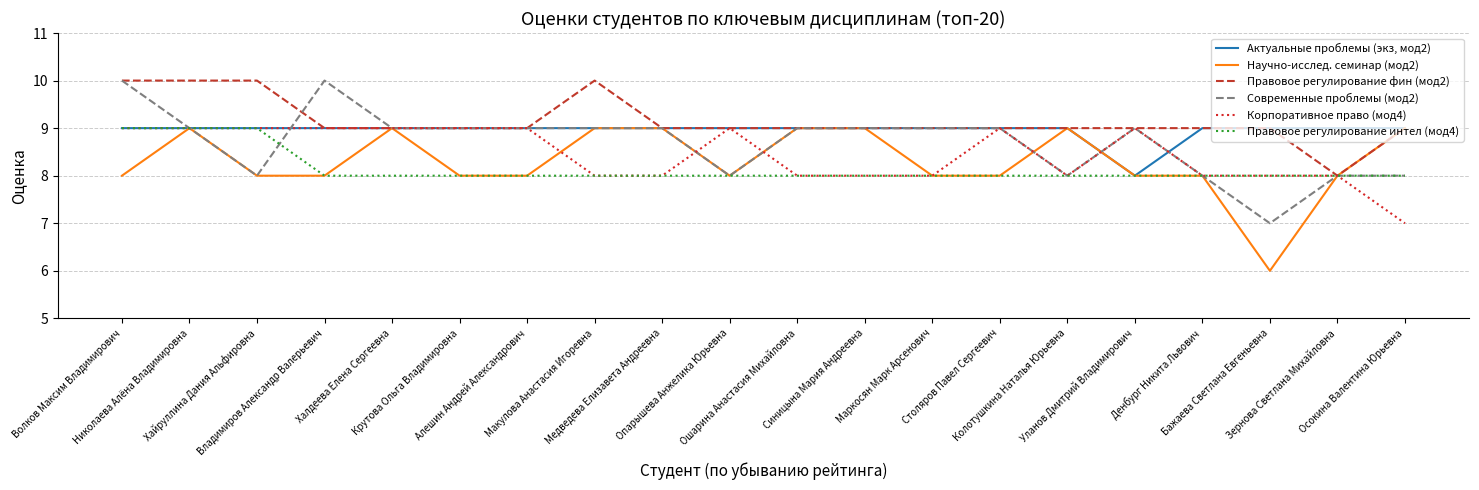

What is the approximate value of Правовое регулирование интел (мод4) at Маркосян Марк Арсенович?

8